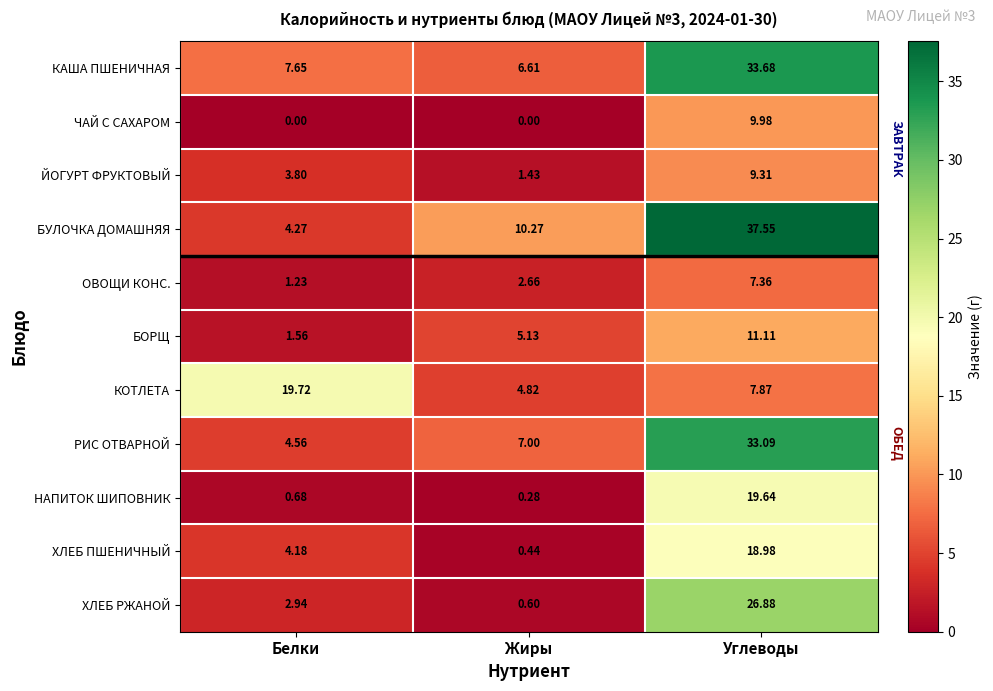

At which label does ХЛЕБ ПШЕНИЧНЫЙ first exceed 4?

Белки